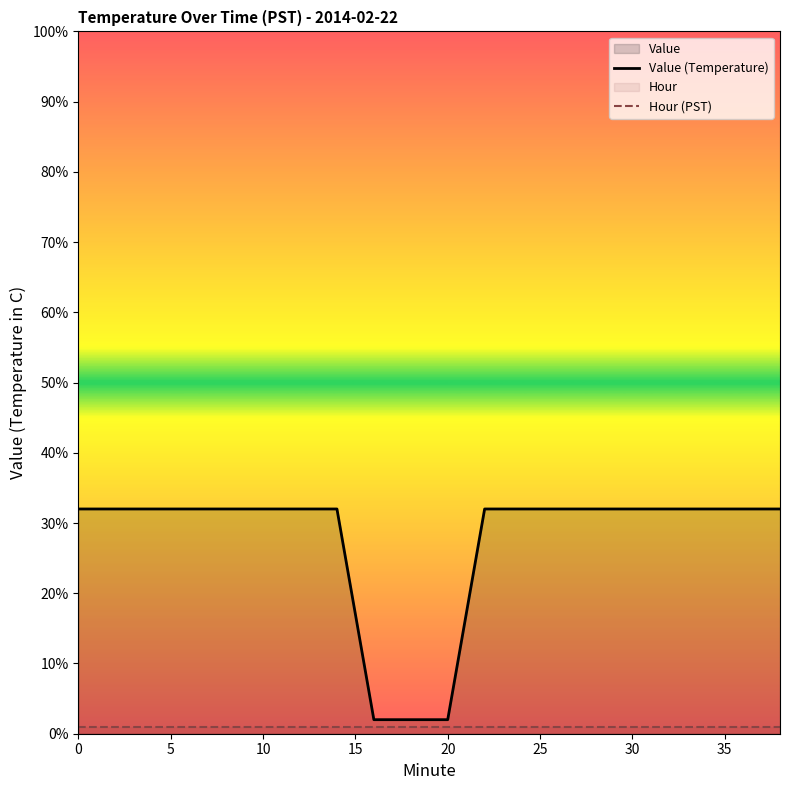

What is the total value across all series at 30?

33